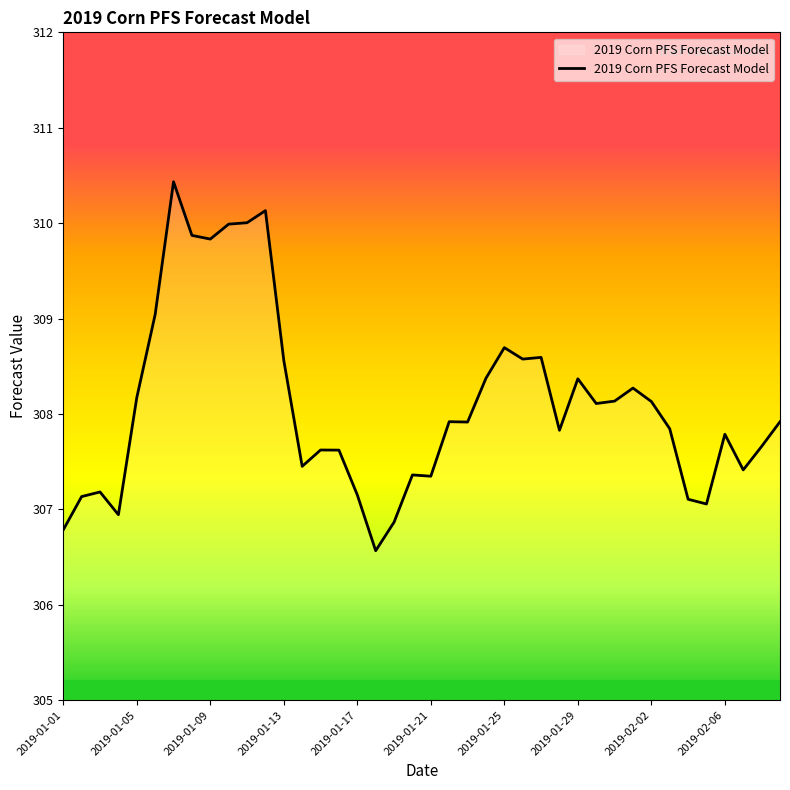

What is the maximum value shown in the chart?

310.4